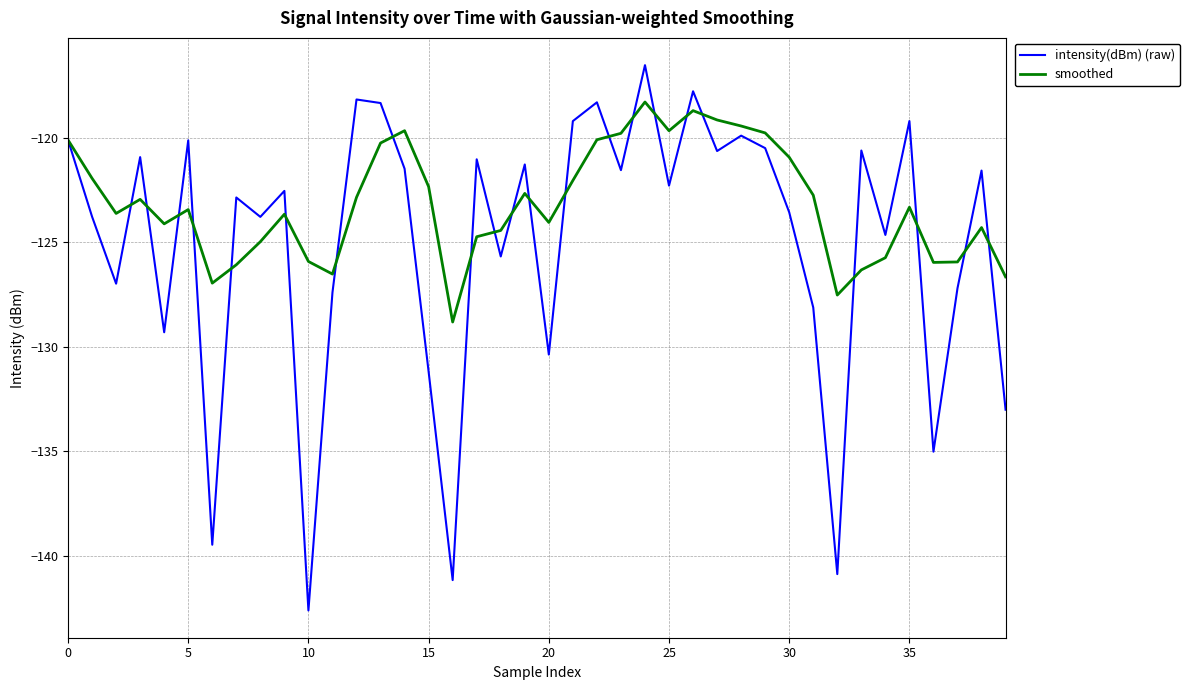

What is the difference between the maximum and second lowest values in the intensity(dBm) (raw) series?

24.7